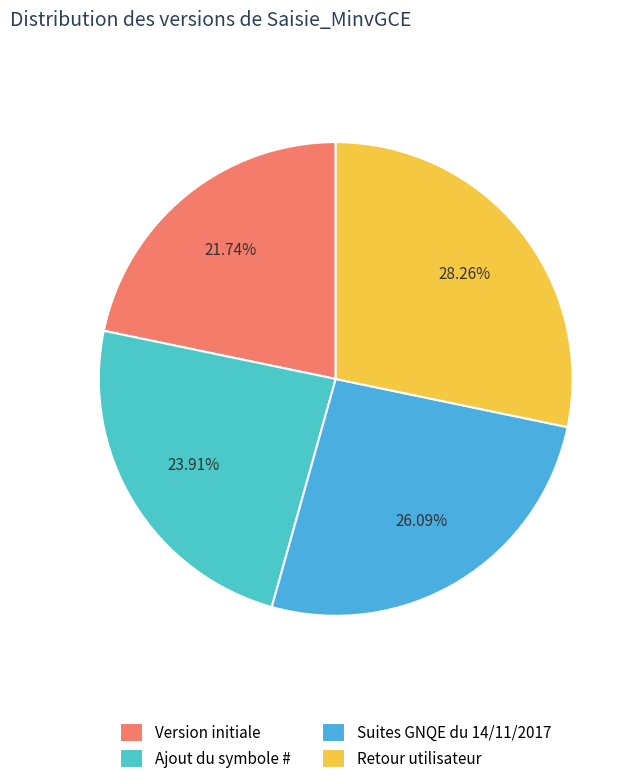

Is the sum of Ajout du symbole # and Version initiale greater than half?

No